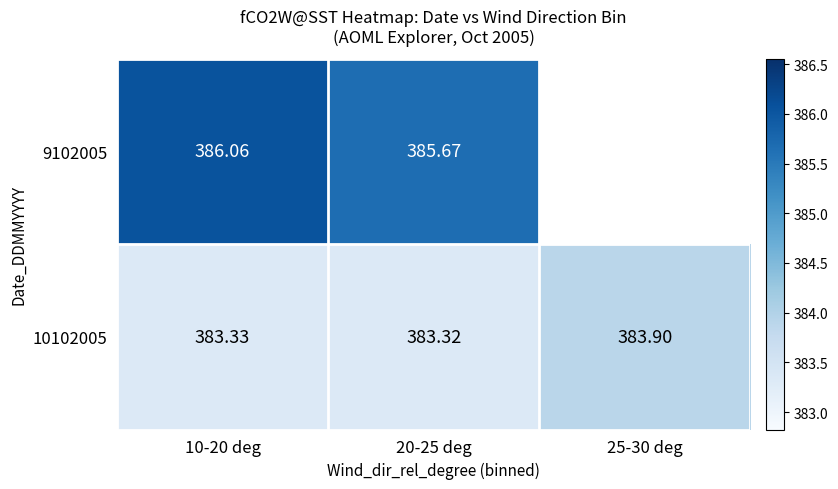

At 10-20 deg, list the series in order from smallest to largest.

10102005, 9102005